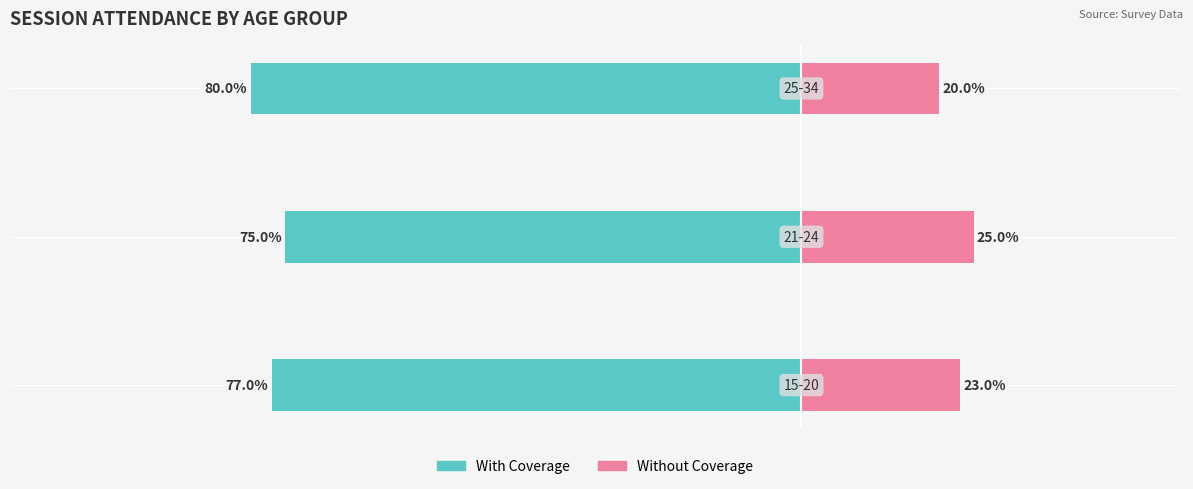

What is the minimum value for With Coverage?

-80